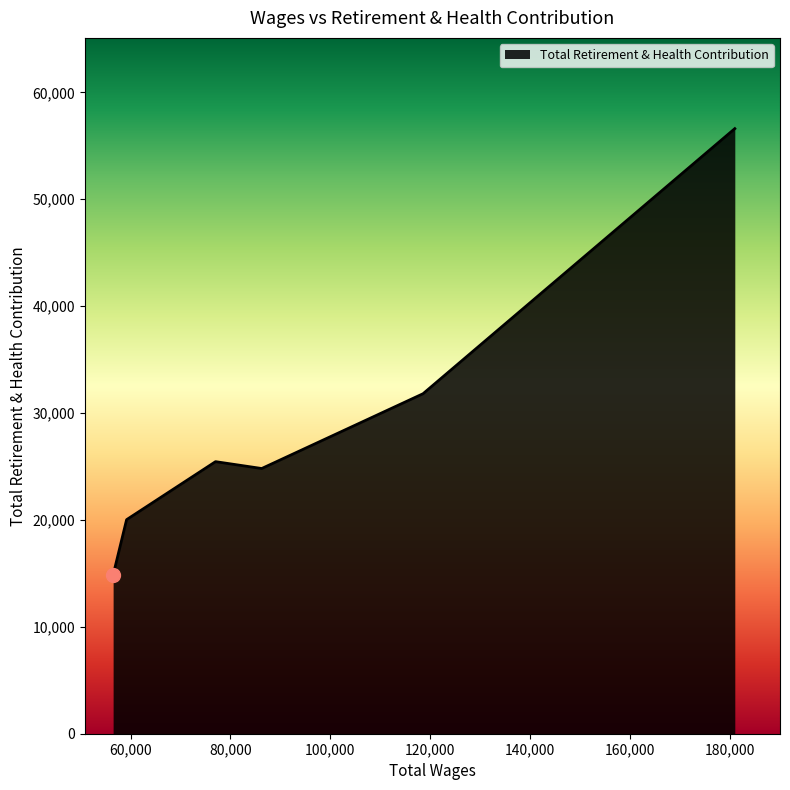

What is the difference between the second highest and minimum values?

16979